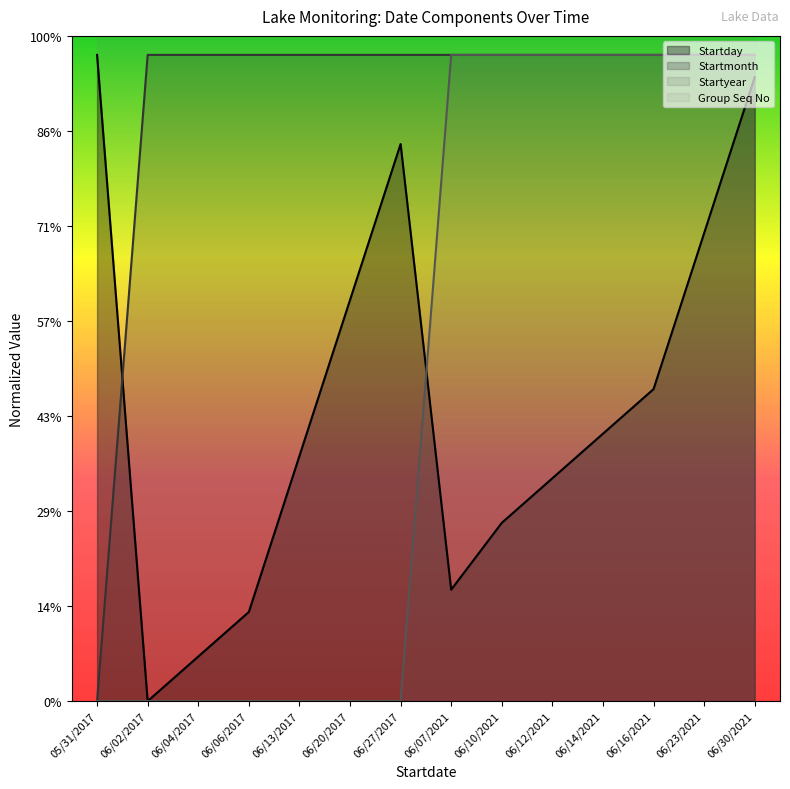

What is the difference between the second highest and minimum values in the Startmonth series?

34.0